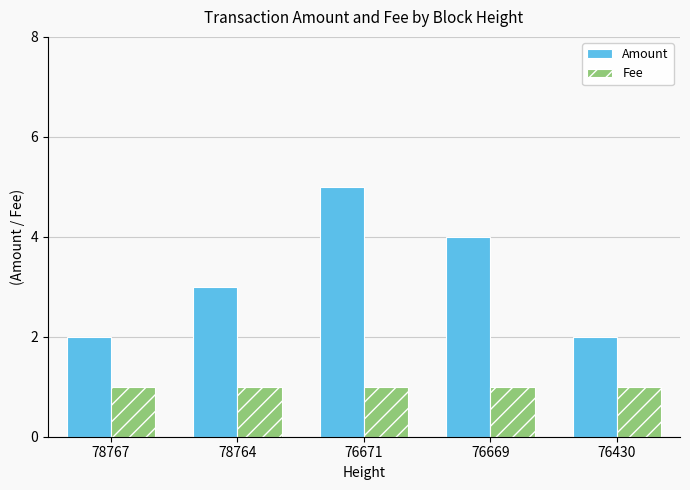

At how many categories does at least one series exceed 1?

5